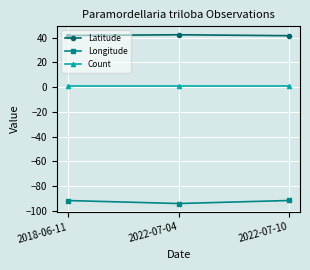

What is the smallest value displayed?

-94.0